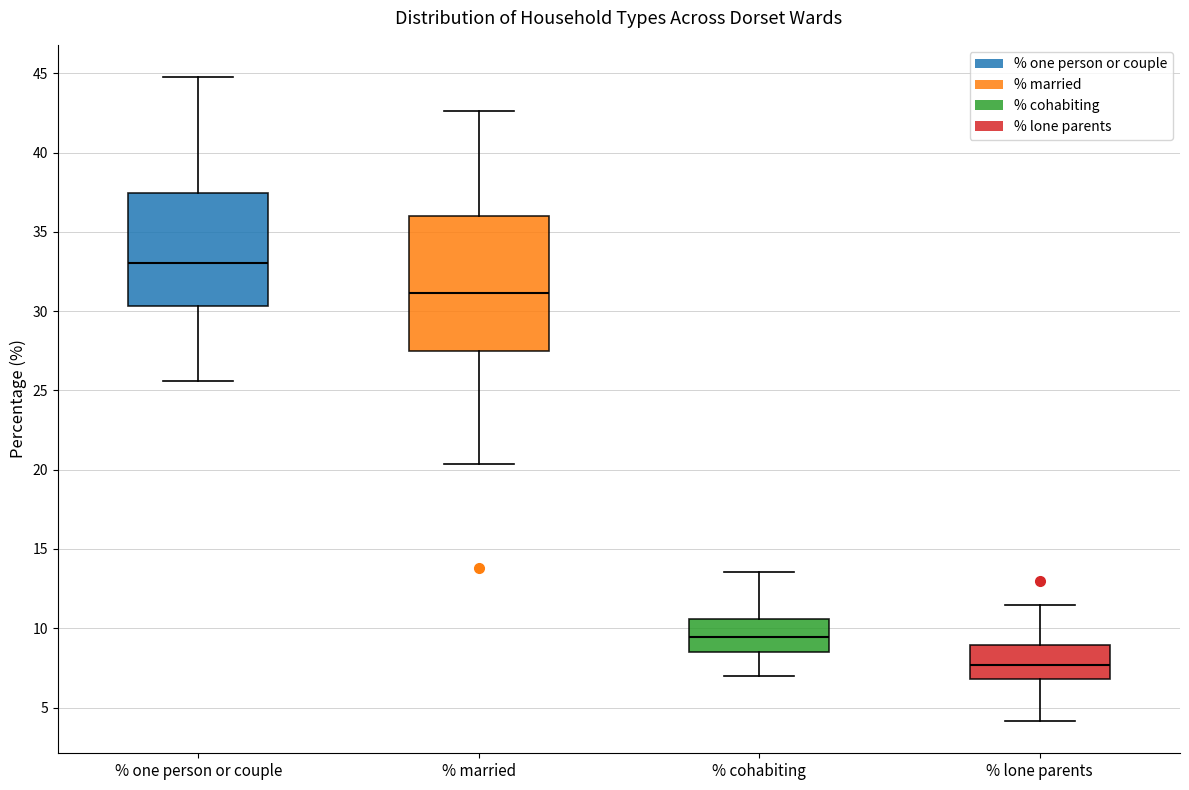

Reading left to right, read every box against the y-axis: the position of its median line, the range the box covers, and the ends of its whiskers. The values are not printed on the chart, so give them approximately, as read against the axis.

% one person or couple: median 33.0, box 30.5 to 37.5, whiskers 25.5 to 45.0
% married: median 31.0, box 27.5 to 36.0, whiskers 20.5 to 42.5
% cohabiting: median 9.5, box 8.5 to 10.5, whiskers 7.0 to 13.5
% lone parents: median 7.5, box 7.0 to 9.0, whiskers 4.0 to 11.5